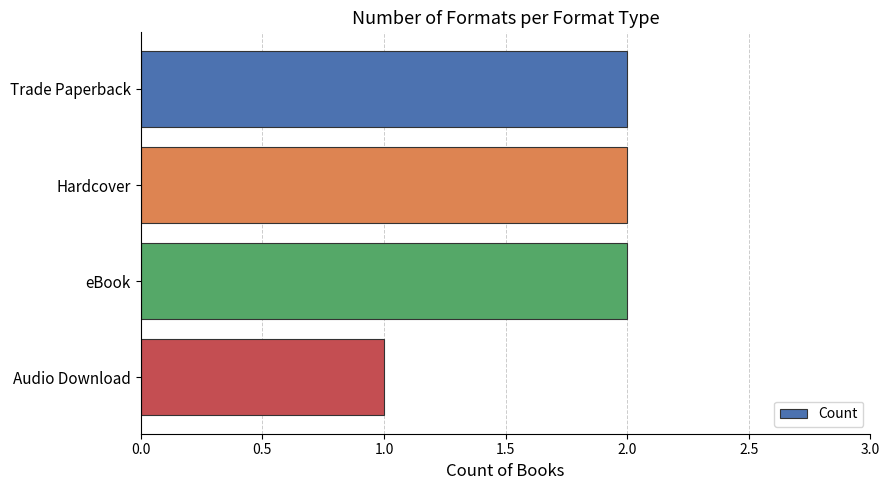

Reading bottom to top, list all the values displayed in this chart.

Audio Download=1	eBook=2	Hardcover=2	Trade Paperback=2